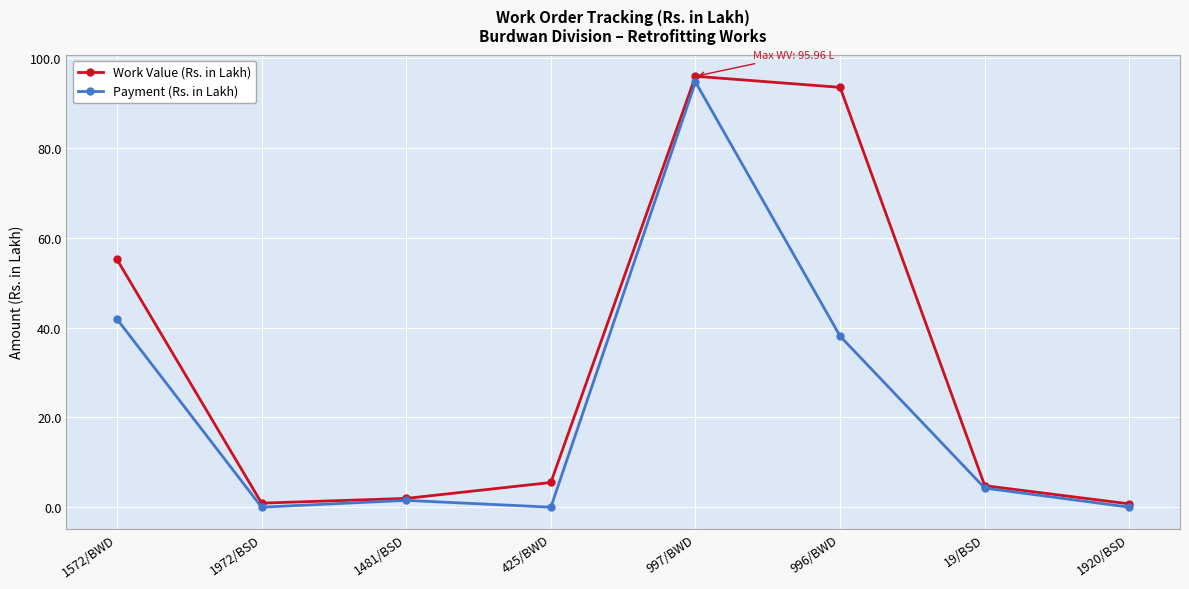

What is the maximum value for Payment (Rs. in Lakh)?

94.7